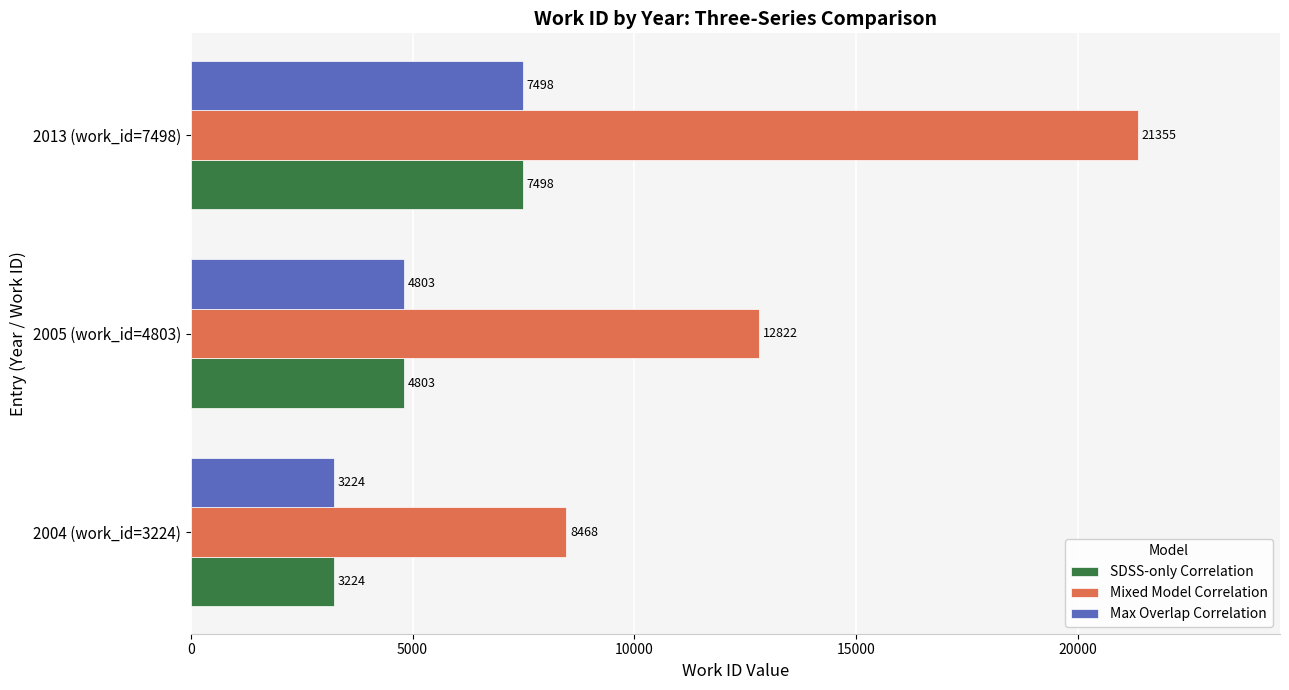

True or false: Max Overlap Correlation has a value of 4904 at 2004 (work_id=3224).

False